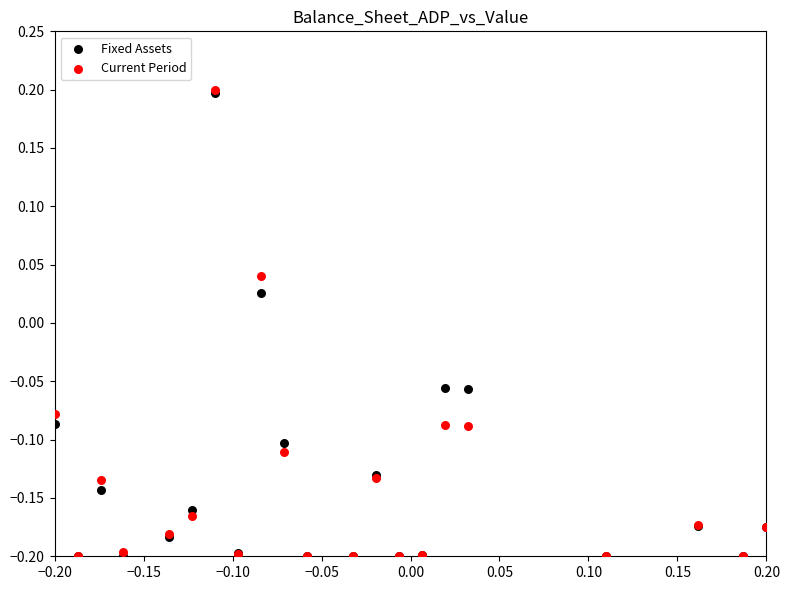

What are all the series names shown in the legend?

Fixed Assets, Current Period